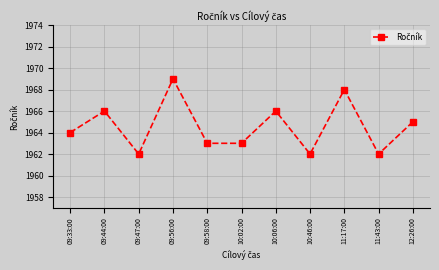

What is the greatest value displayed?

1969